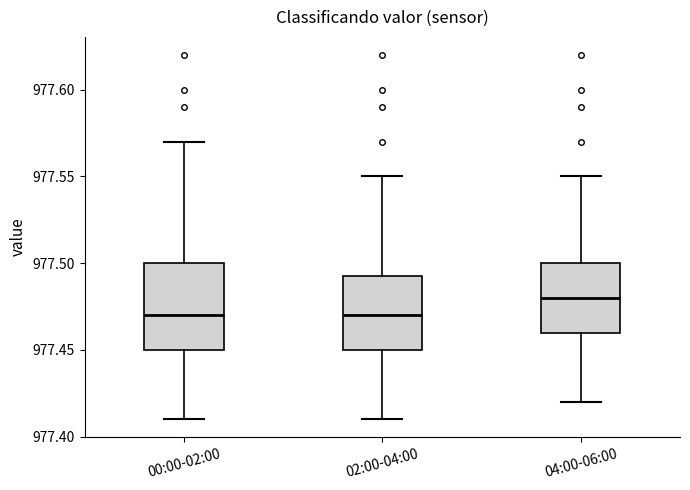

Where does the upper whisker of the box for 04:00-06:00 end on the y-axis? The values are not printed on the chart, so give them approximately, as read against the axis.

977.550